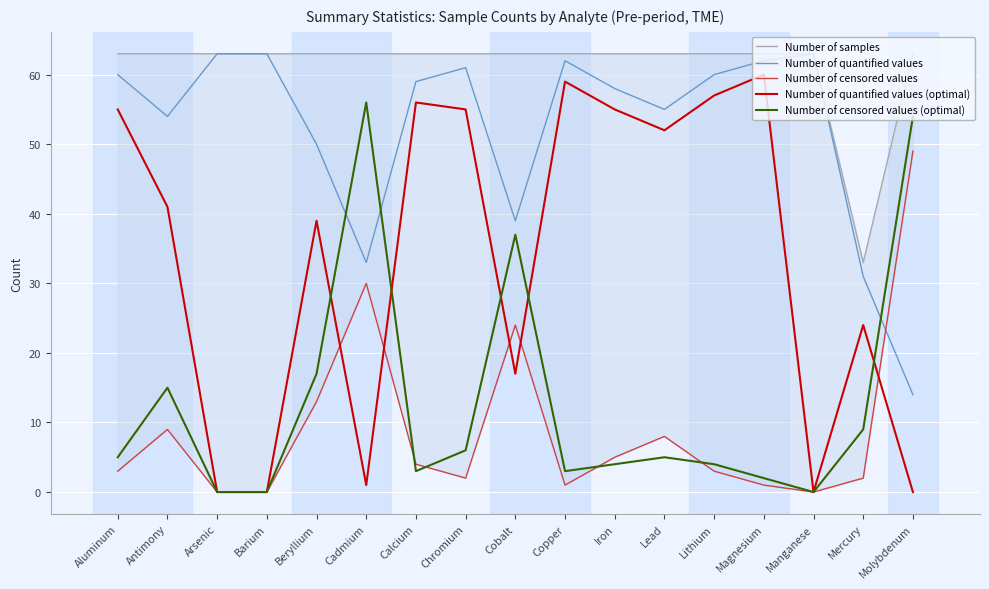

Rank the series at Lead from lowest to highest value.

Number of censored values (optimal), Number of censored values, Number of quantified values (optimal), Number of quantified values, Number of samples